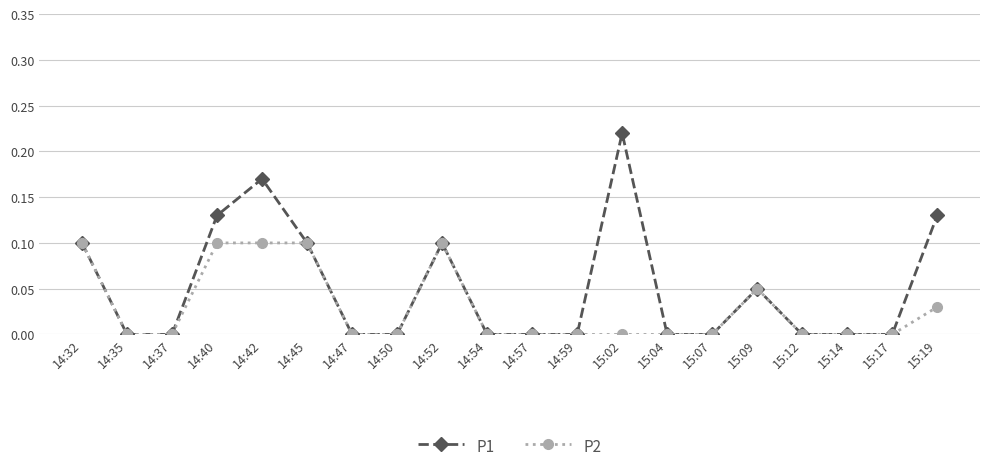

The P1 series shows -0.1 at 14:59. True or false?

False